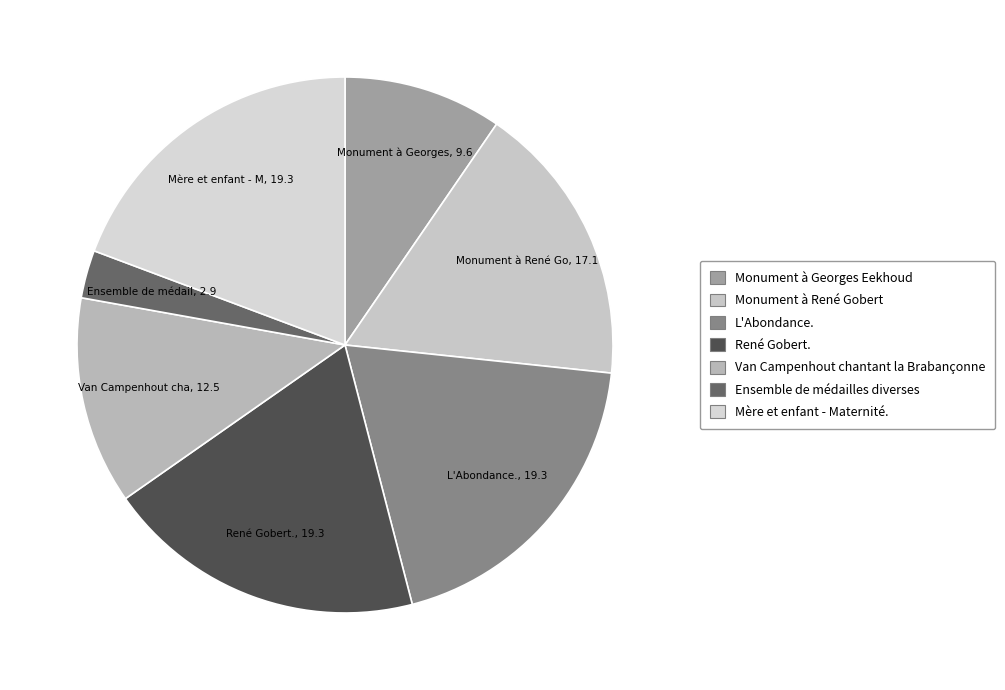

Which has a higher value, Monument à René Gobert or Van Campenhout chantant la Brabançonne?

Monument à René Gobert